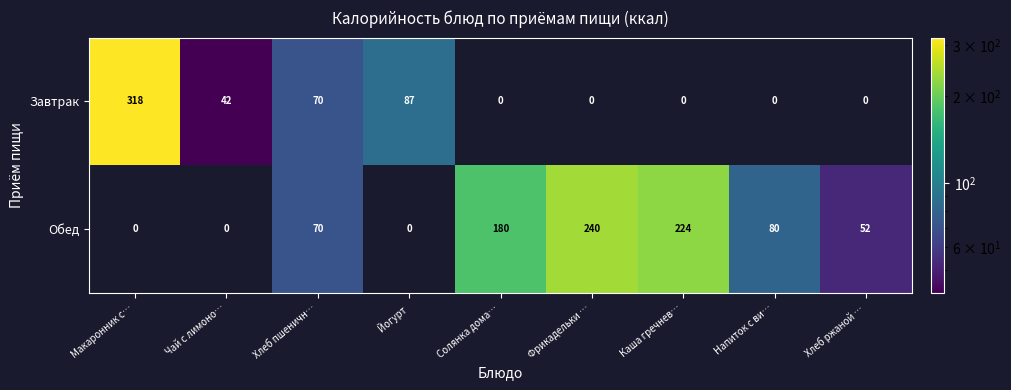

Which category has the highest value across all series?

Макаронник с…